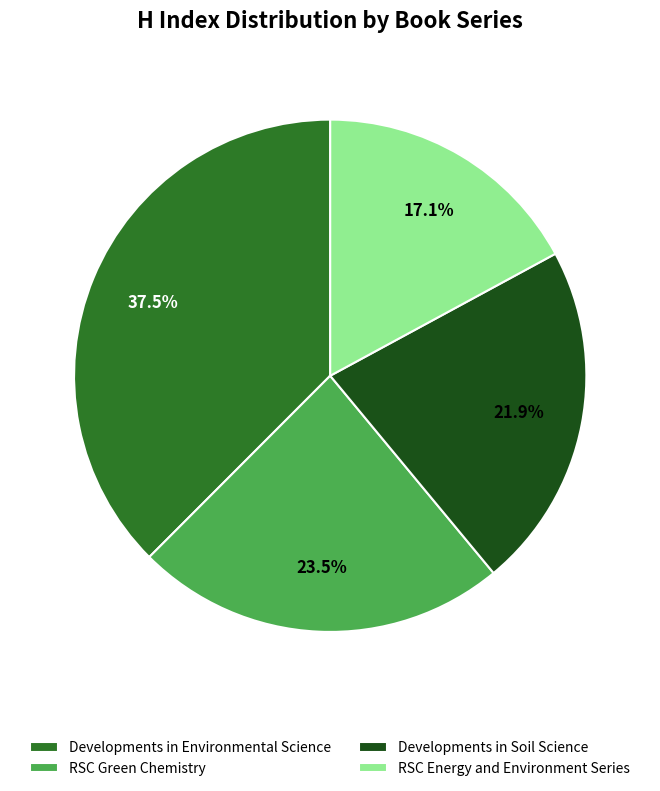

What percentage do Developments in Soil Science and RSC Energy and Environment Series together represent?

39.0%